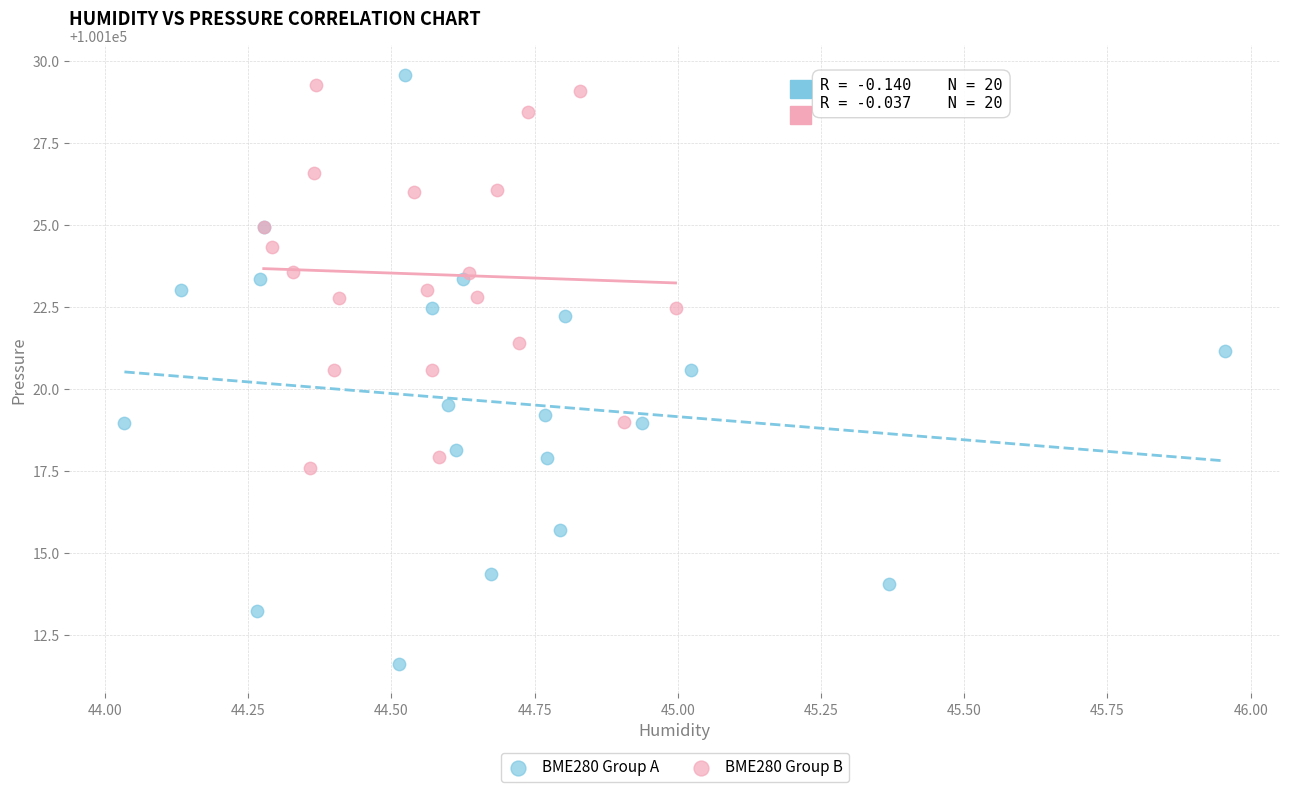

Which series contains the lowest Y value?

BME280 Group A